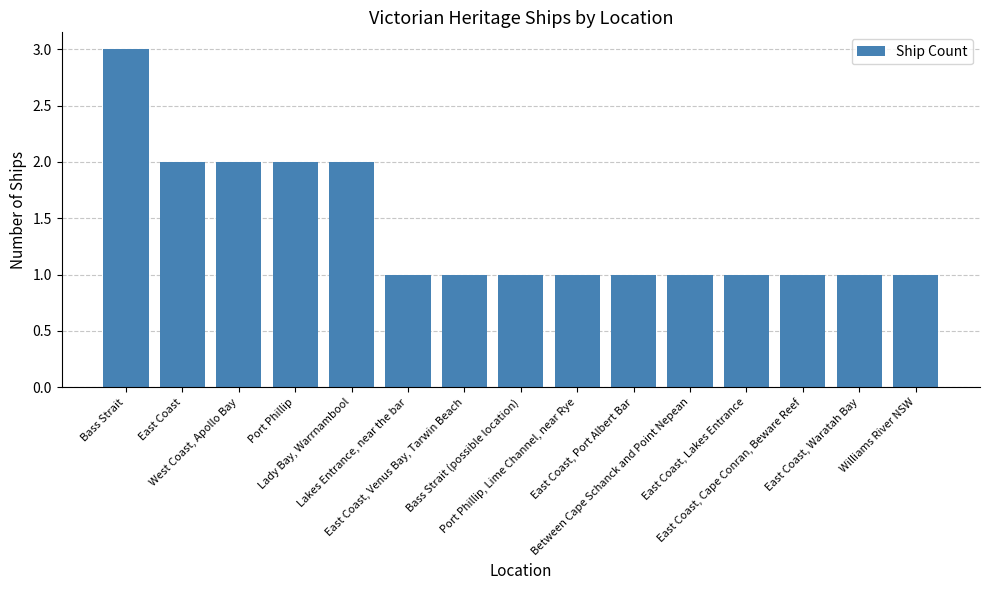

What is the average value?

1